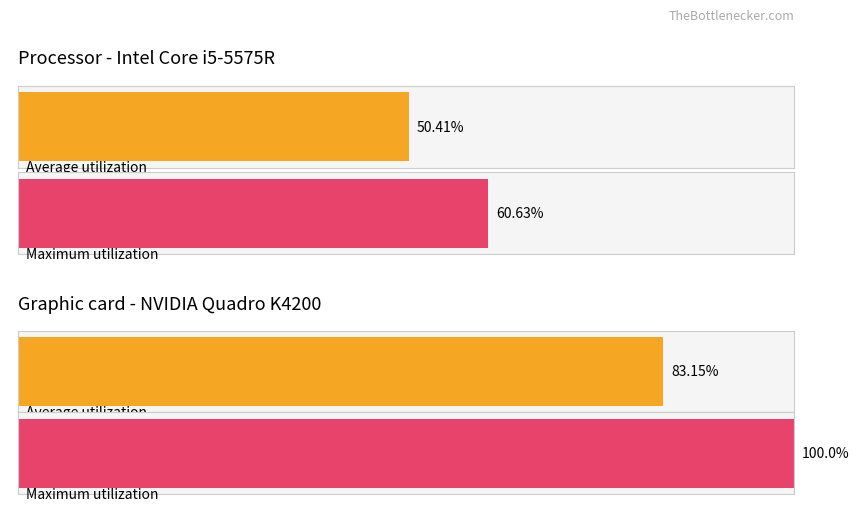

What are all the series names shown in the legend?

Average utilization, Maximum utilization